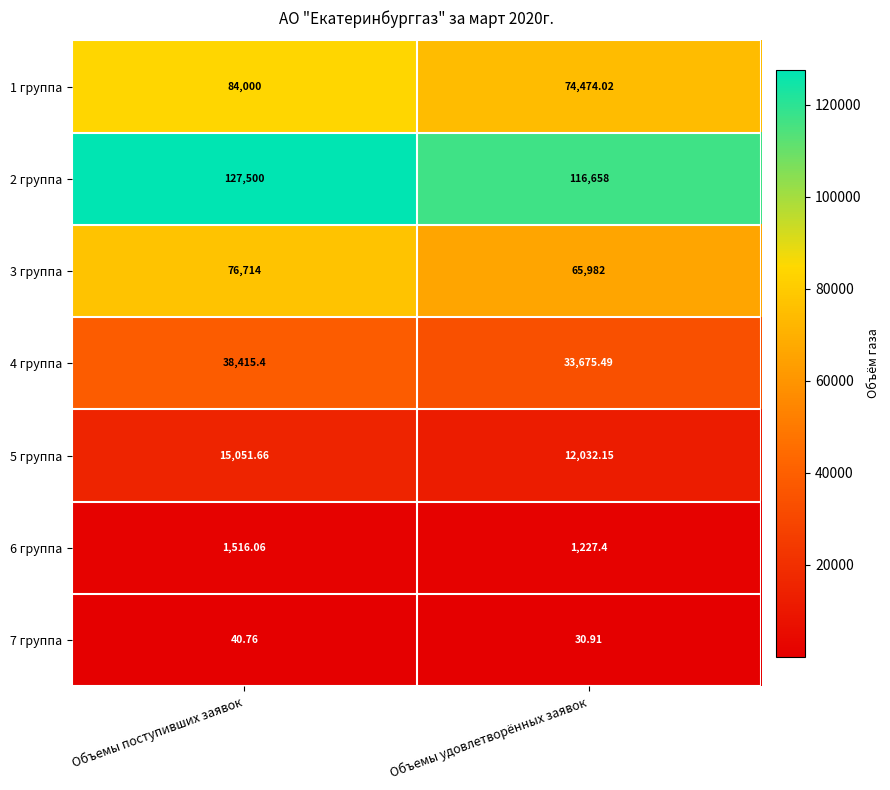

Which label corresponds to the smallest value in the chart?

Объемы удовлетворённых заявок